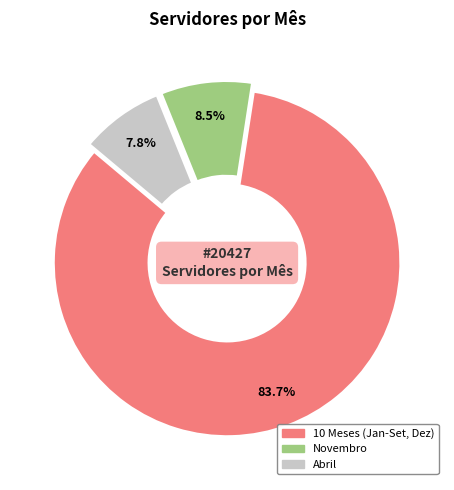

How many segments does this pie chart have?

3